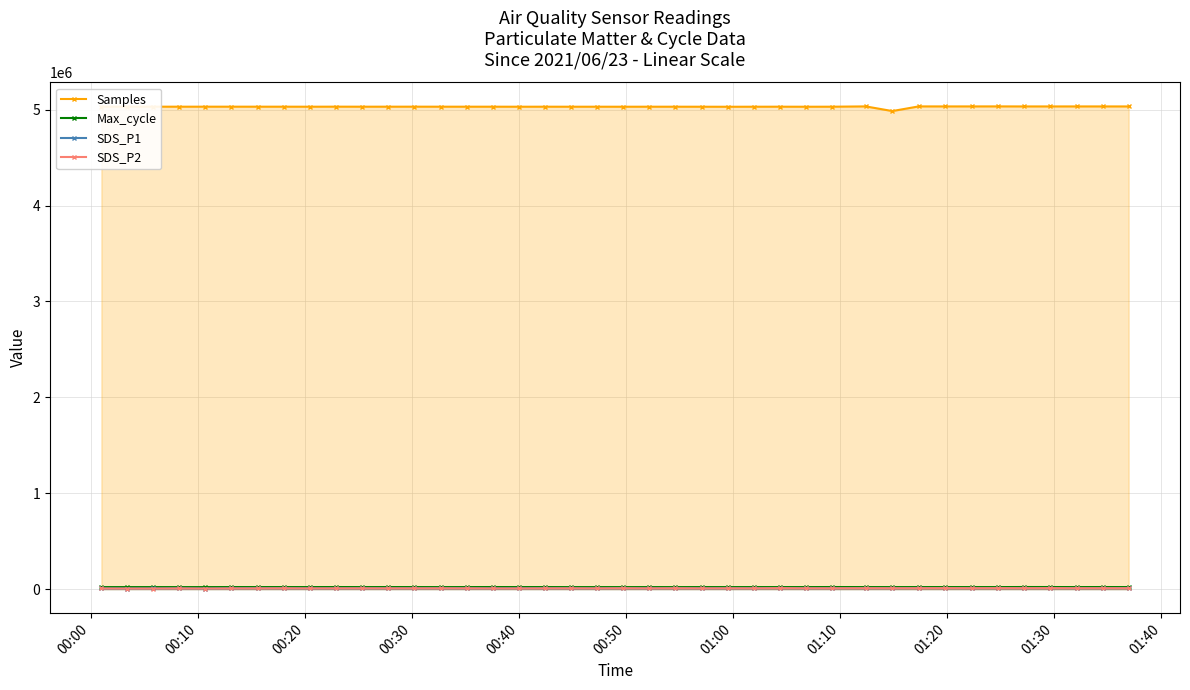

What is the value of the Samples point at the 26th from the left?

5031306.0